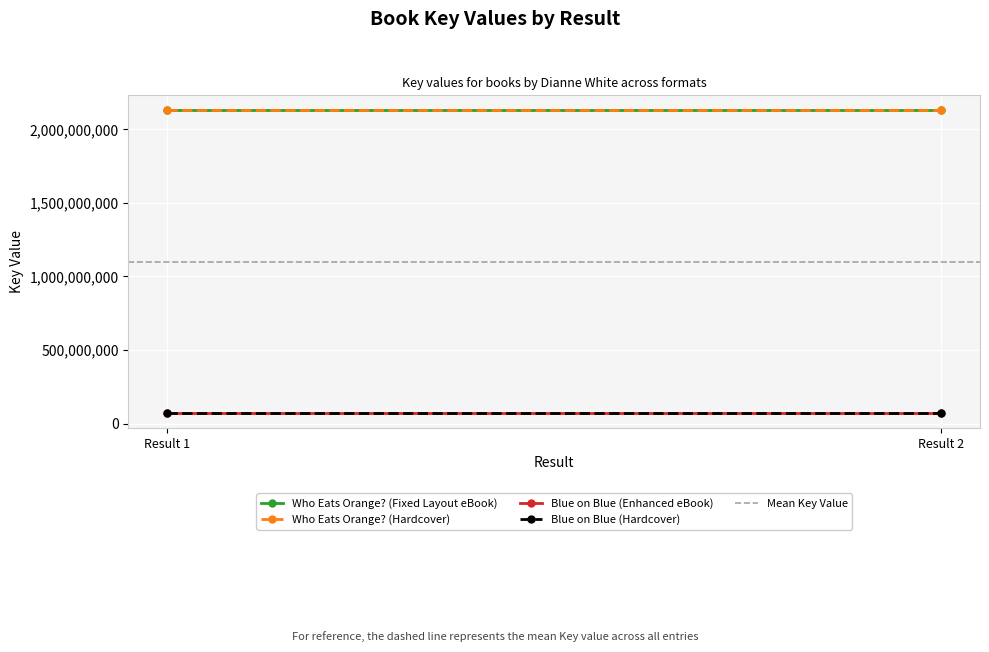

Which label corresponds to the largest value in the chart?

Result 1